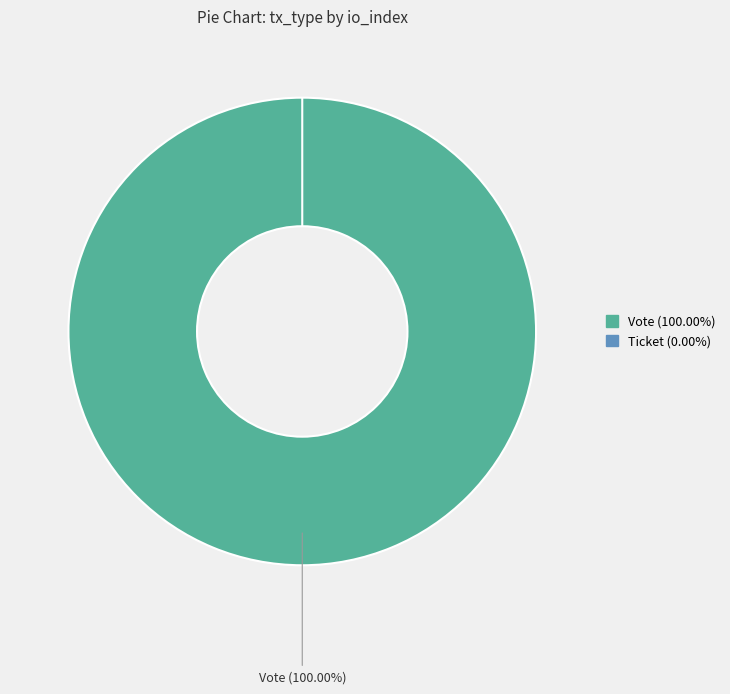

Is there any slice that represents more than half of the pie?

Yes